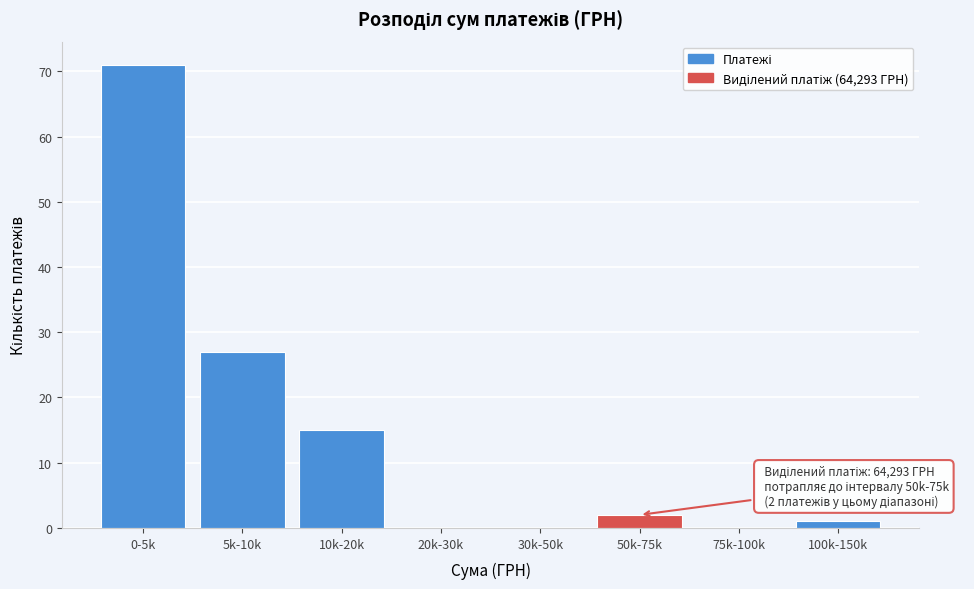

Reading left to right, extract all data points from this chart.

0-5k=71	5k-10k=27	10k-20k=15	20k-30k=0	30k-50k=0	50k-75k=2	75k-100k=0	100k-150k=1